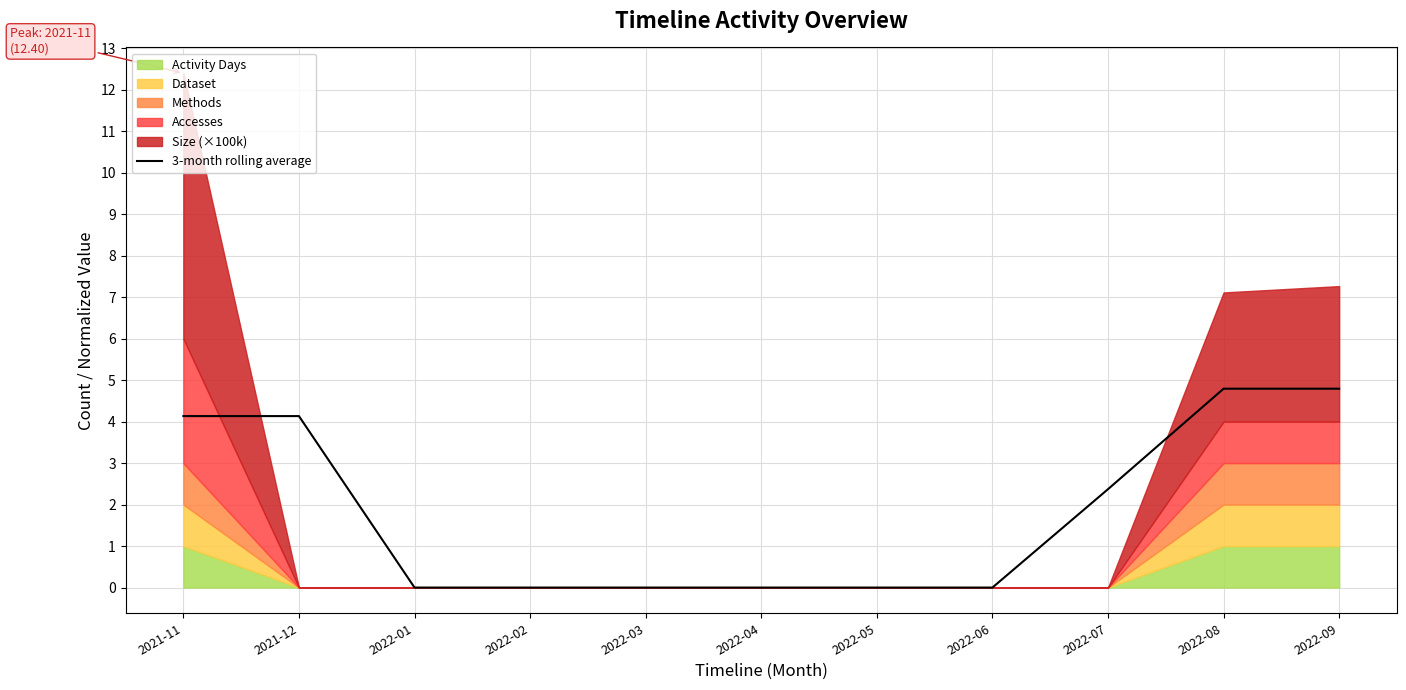

Rank the categories by value from highest to lowest.

2022-08, 2022-09, 2021-11, 2021-12, 2022-07, 2022-01, 2022-02, 2022-03, 2022-04, 2022-05, 2022-06